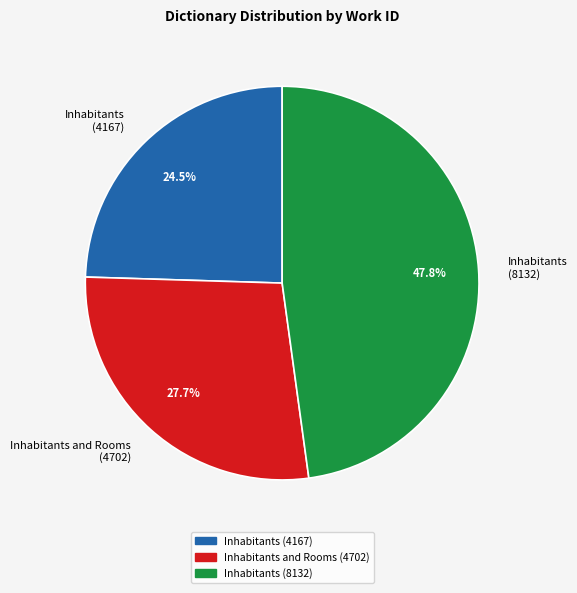

Approximately how many times larger is the value at Inhabitants and Rooms (4702) compared to Inhabitants (4167)?

1.1